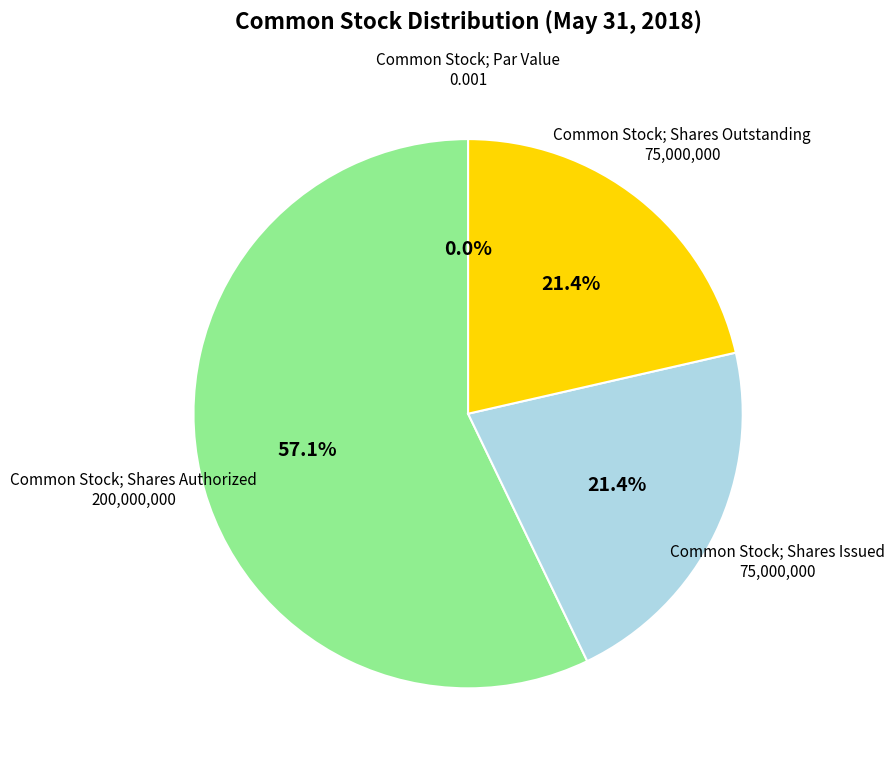

The Common Stock; Shares Outstanding slice represents 21% of the pie. True or false?

True